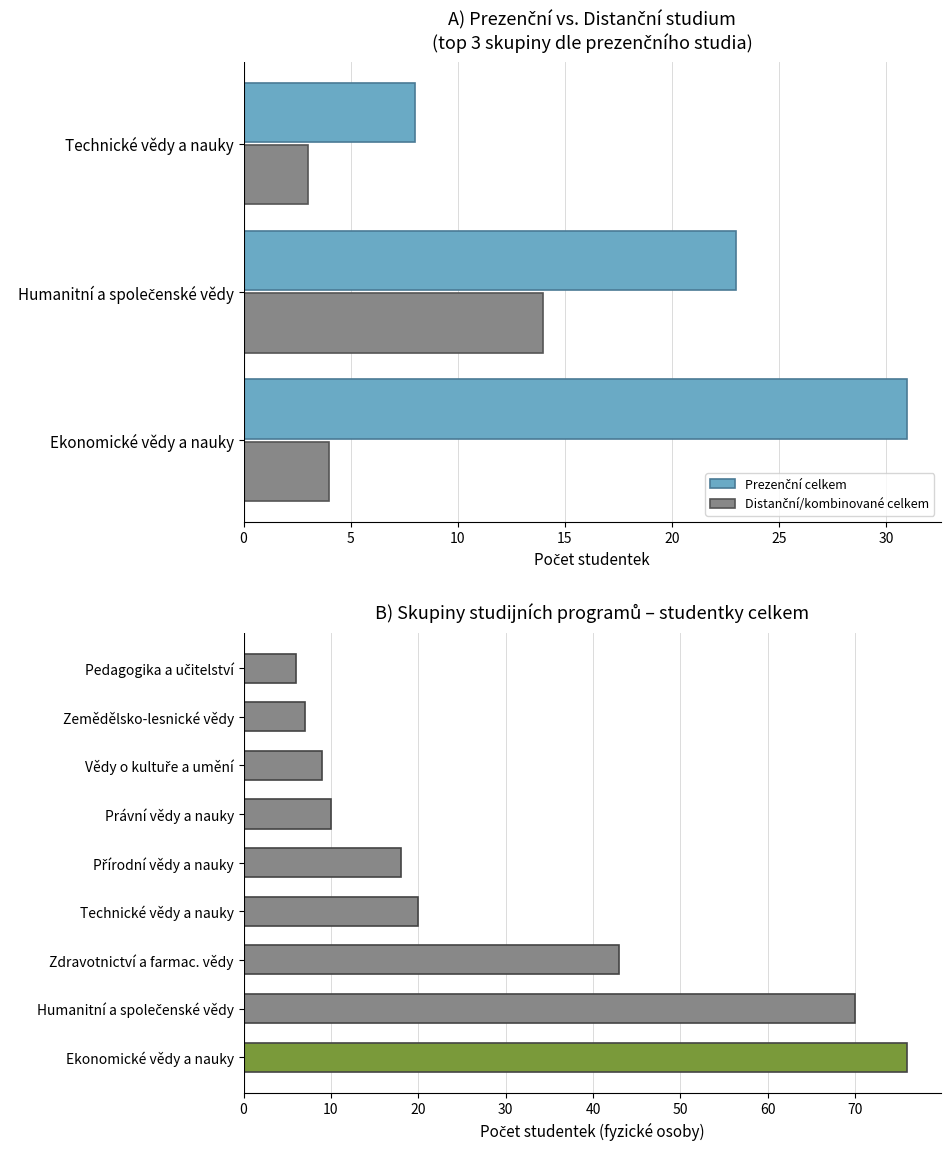

What is the difference between the second highest and minimum values in the Prezenční celkem series?

15